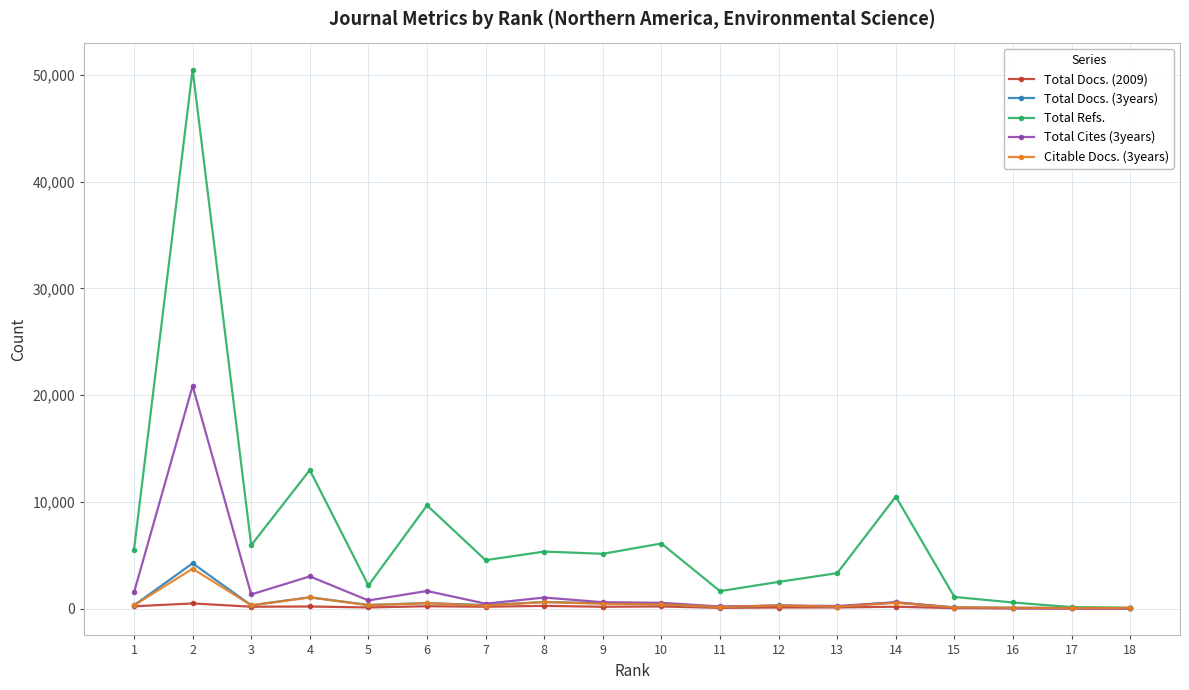

What are all the series names shown in the legend?

Total Docs. (2009), Total Docs. (3years), Total Refs., Total Cites (3years), Citable Docs. (3years)